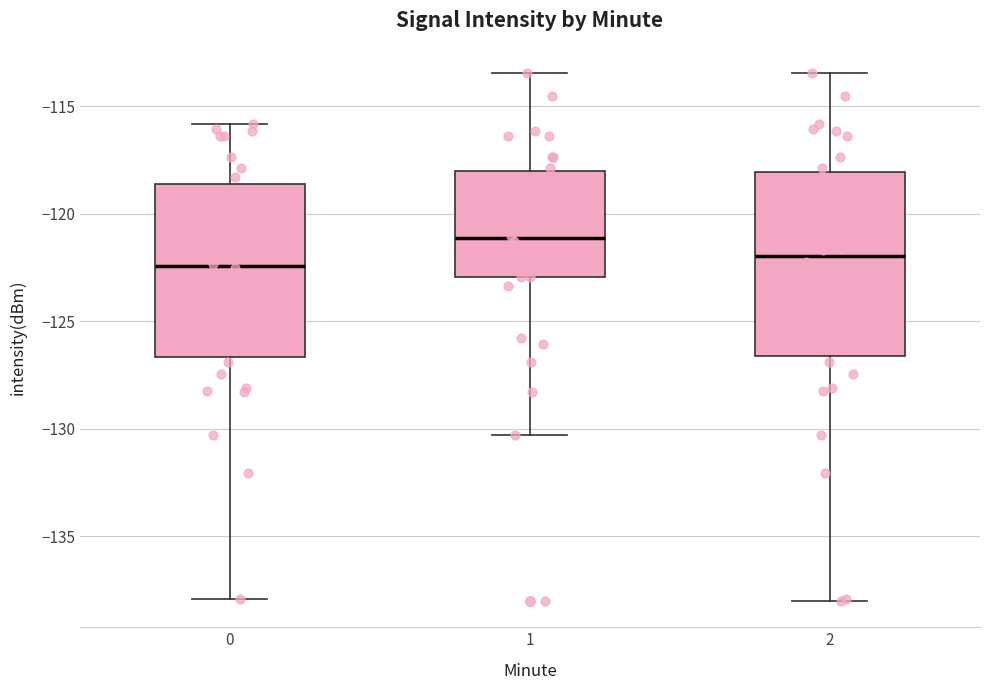

Reading left to right, transcribe this box plot: for each box, give where its median line is, the range the box spans, and where its two whiskers end, as read against the y-axis. The values are not printed on the chart, so give them approximately, as read against the axis.

0: median -122.5, box -126.5 to -118.5, whiskers -138.0 to -116.0
1: median -121.0, box -123.0 to -118.0, whiskers -130.5 to -113.5
2: median -122.0, box -126.5 to -118.0, whiskers -138.0 to -113.5